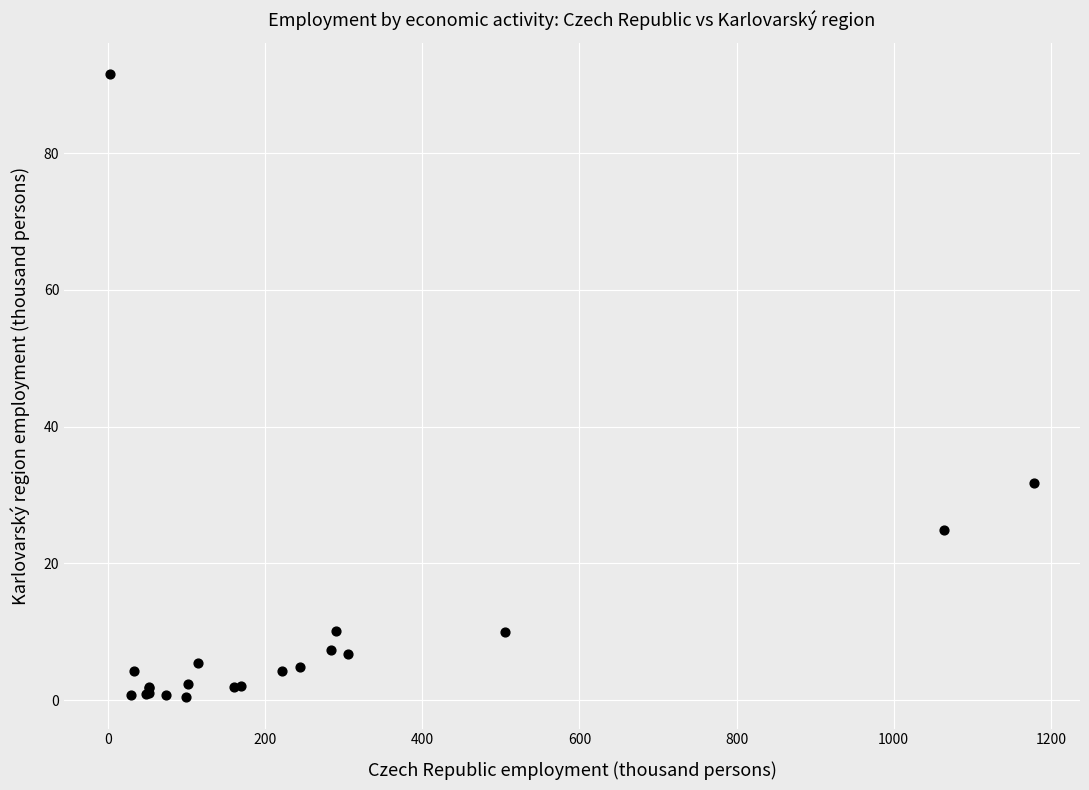

What Y value in the scatter plot is closest to 46?

31.8